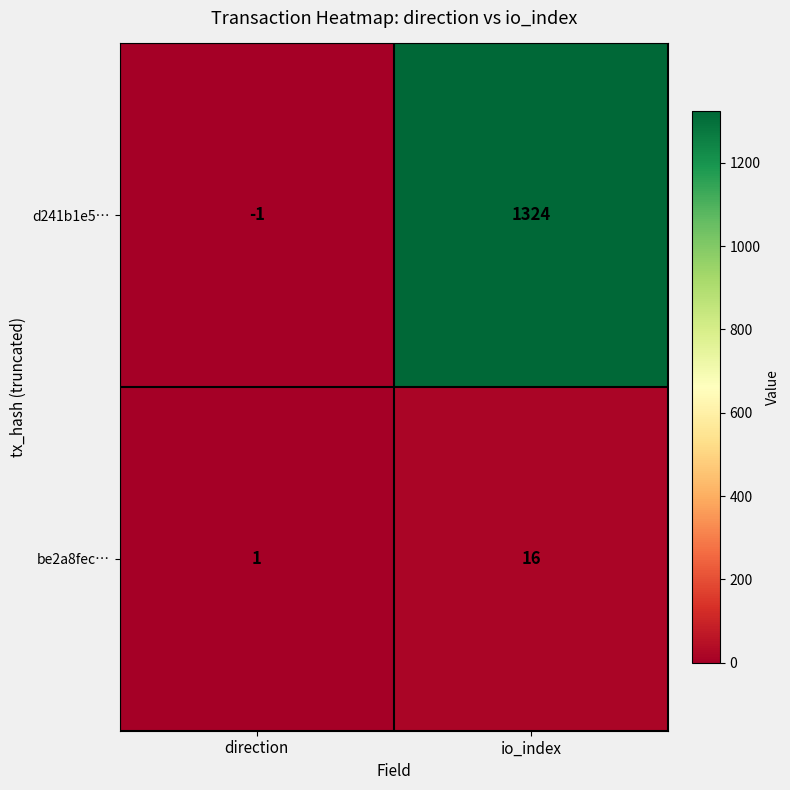

Which series changed the most between direction and io_index?

d241b1e5…